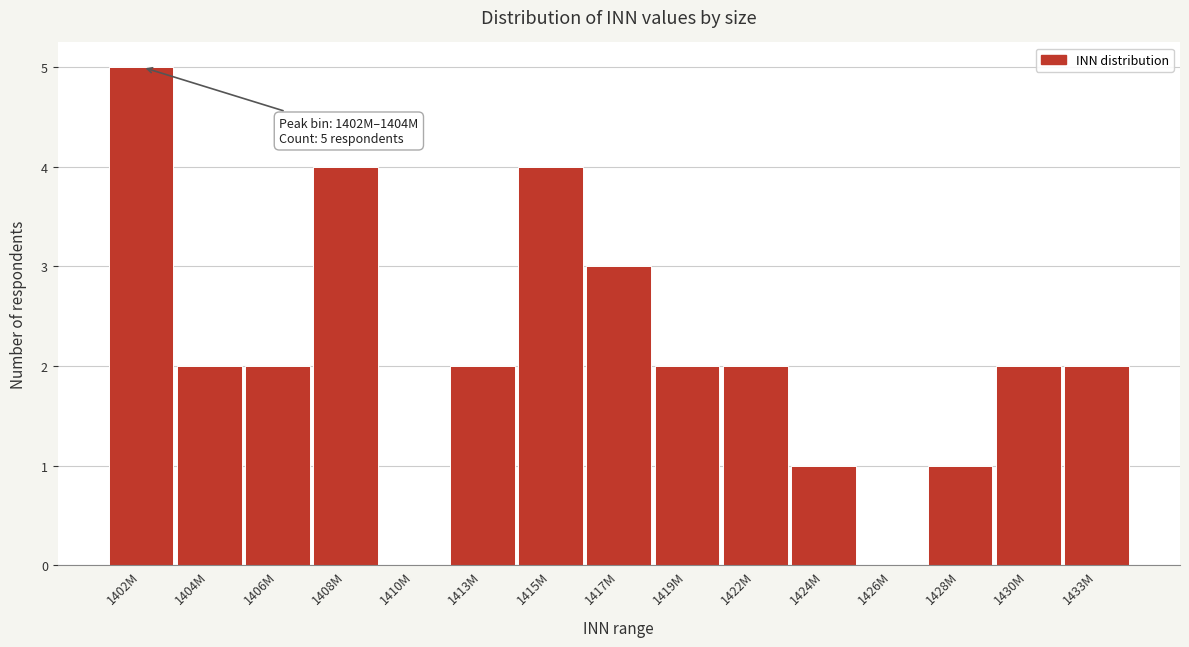

What is the maximum value shown in the chart?

5